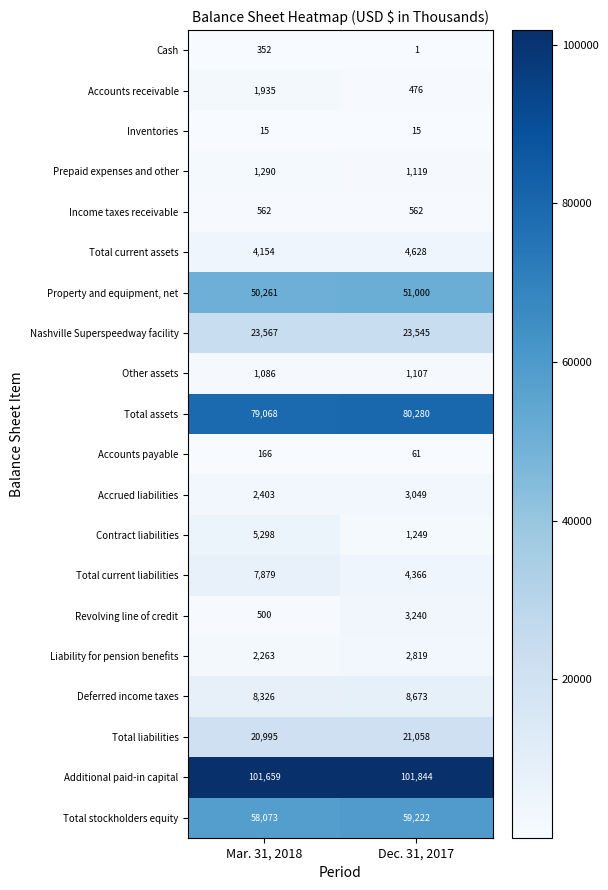

How many distinct data groups are displayed?

20